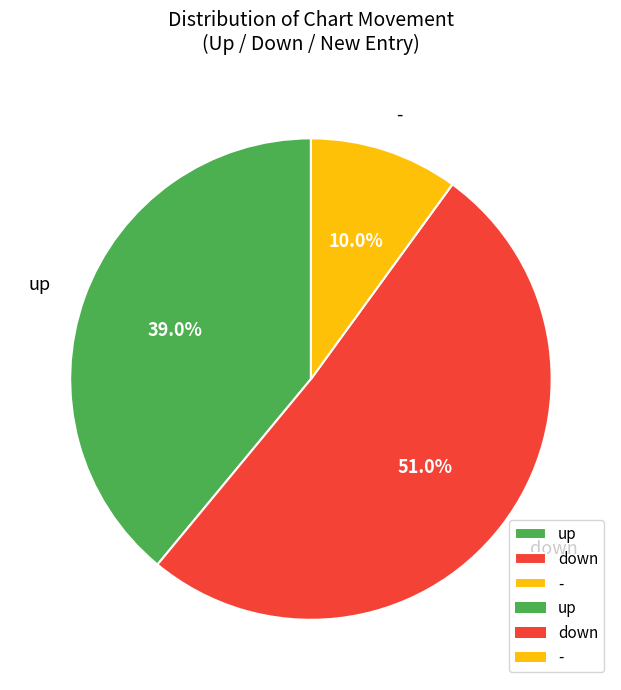

Which slice is the smallest?

-